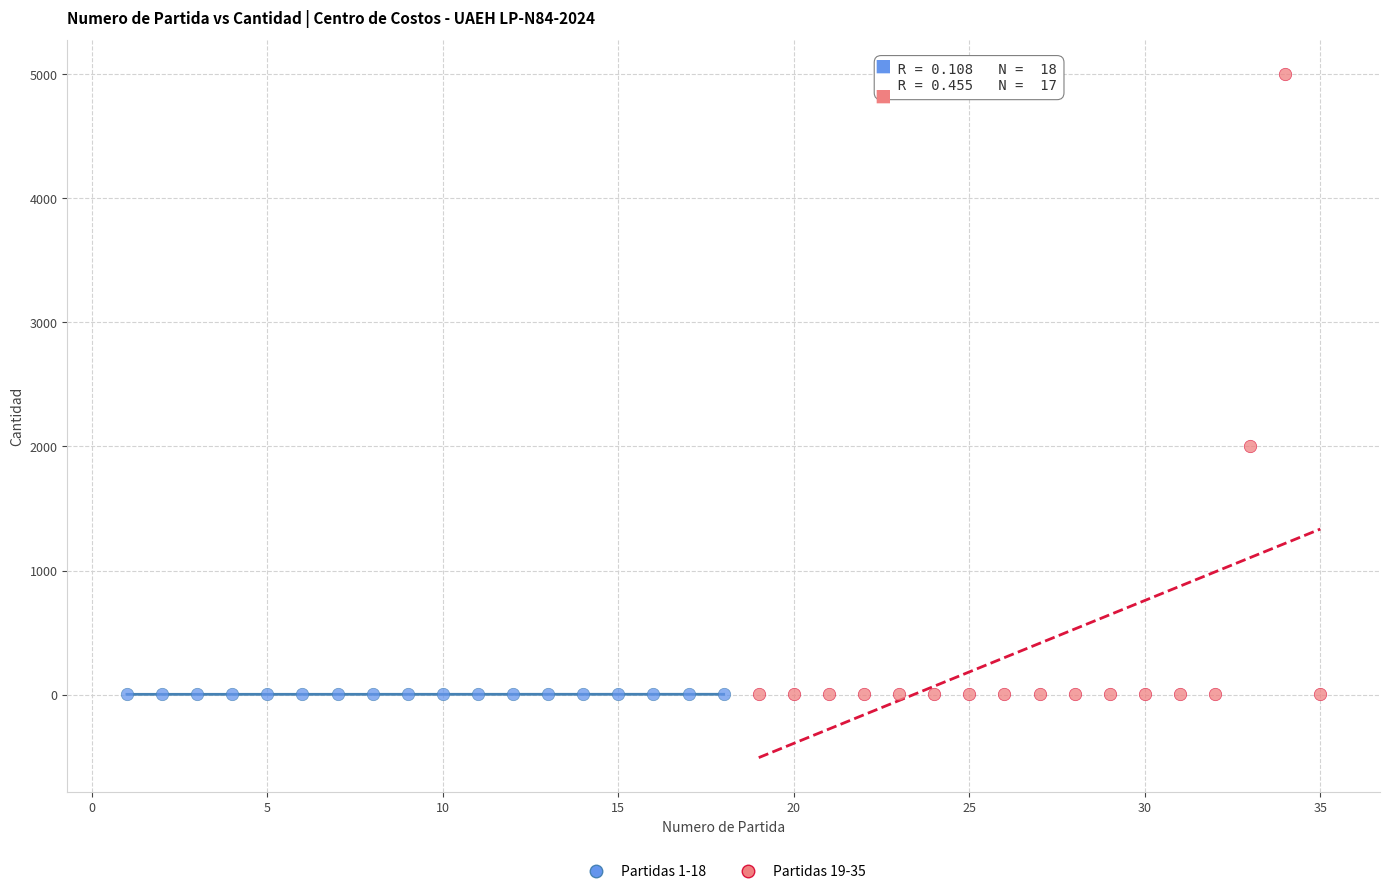

Which series has the widest spread of Y values?

Partidas 19-35